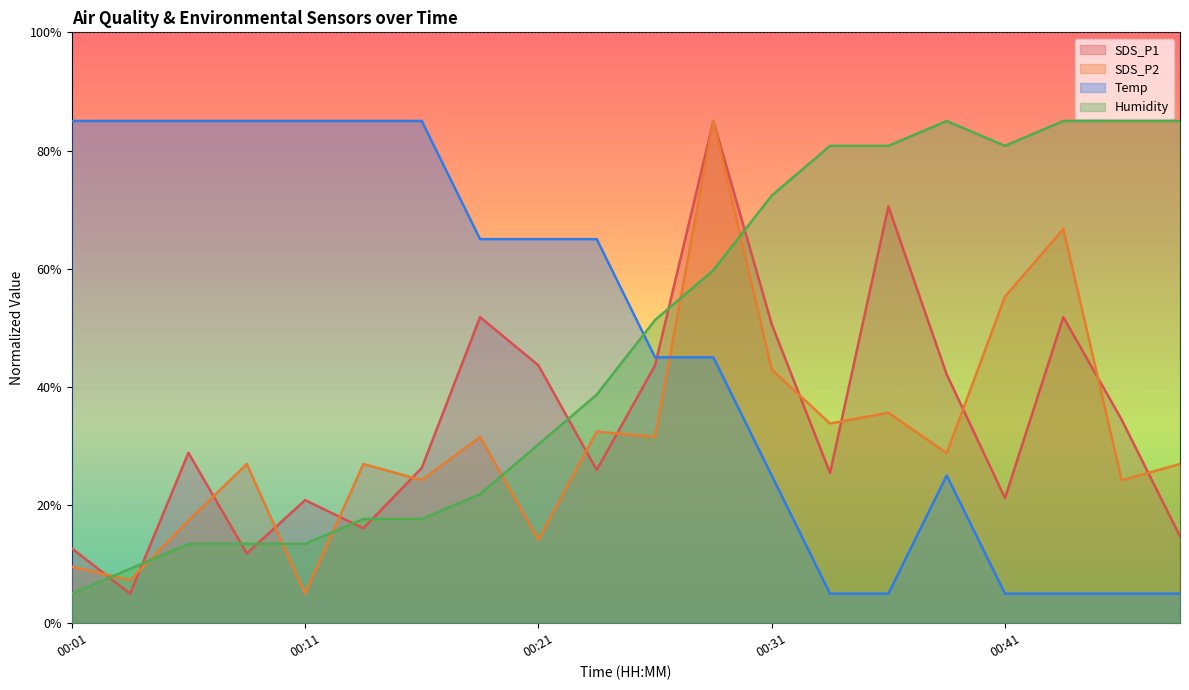

Is the value of Humidity at 00:06 greater than the value of SDS_P2 at 00:28?

No